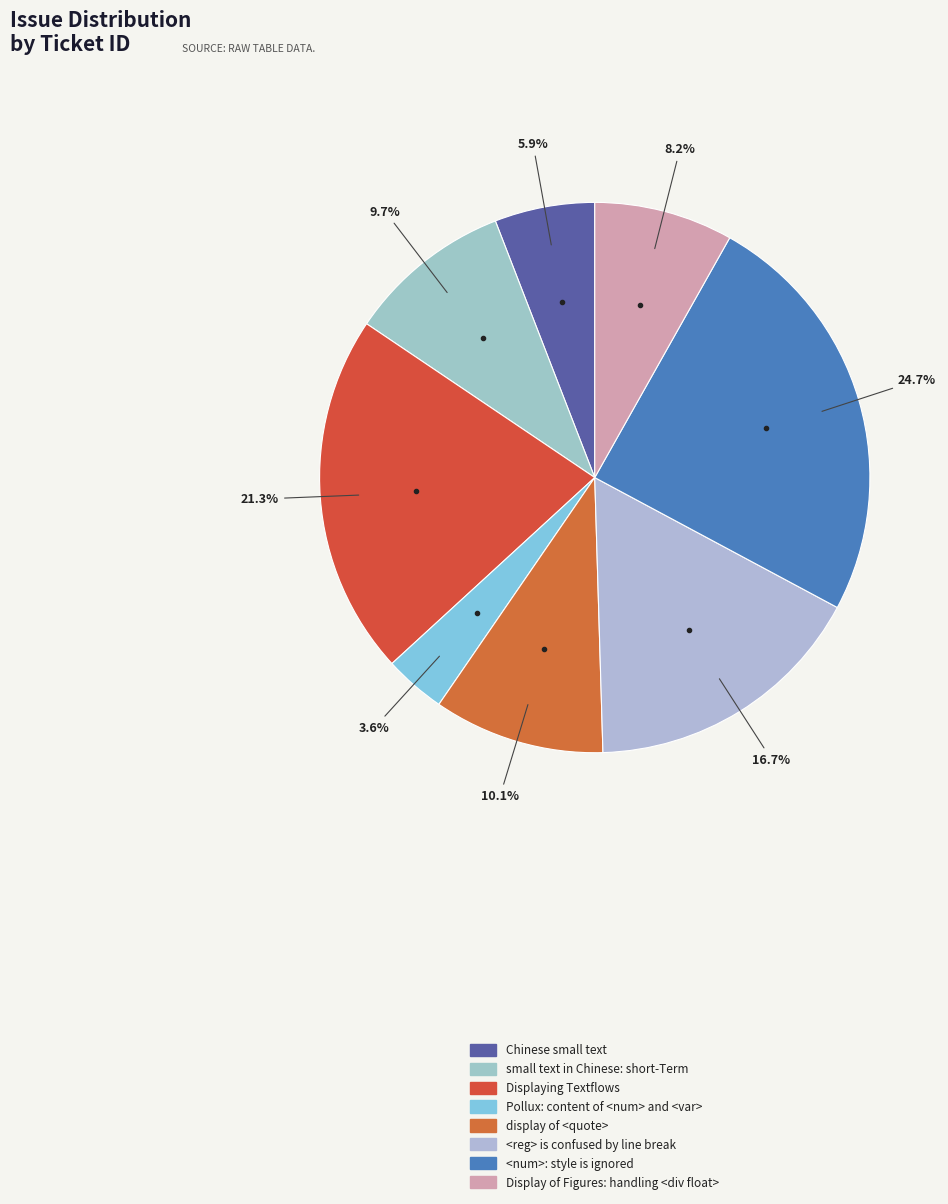

To the nearest percent, what portion does small text in Chinese: short-Term represent?

10%